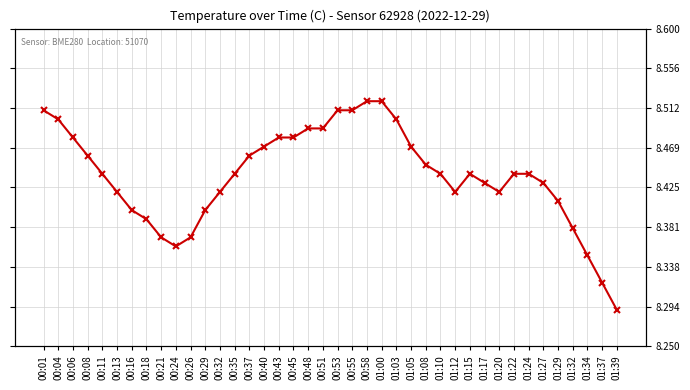

Rank the categories by value from lowest to highest.

01:39, 01:37, 01:34, 00:24, 00:21, 00:26, 01:32, 00:18, 00:16, 00:29, 01:29, 00:13, 00:32, 01:12, 01:20, 01:17, 01:27, 00:11, 00:35, 01:10, 01:15, 01:22, 01:24, 01:08, 00:08, 00:37, 00:40, 01:05, 00:06, 00:43, 00:45, 00:48, 00:51, 00:04, 01:03, 00:01, 00:53, 00:55, 00:58, 01:00